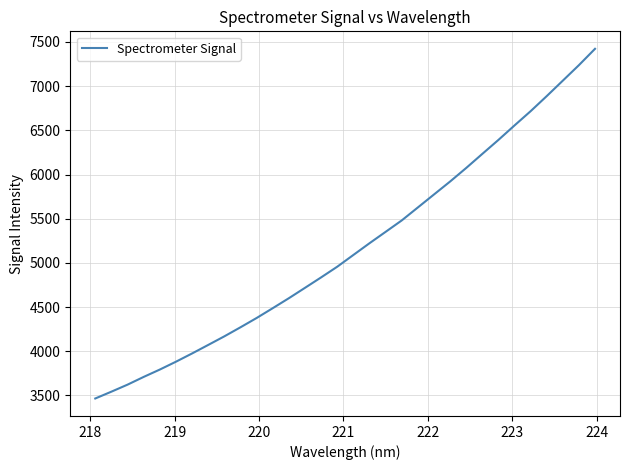

What is the smallest value displayed?

3464.8